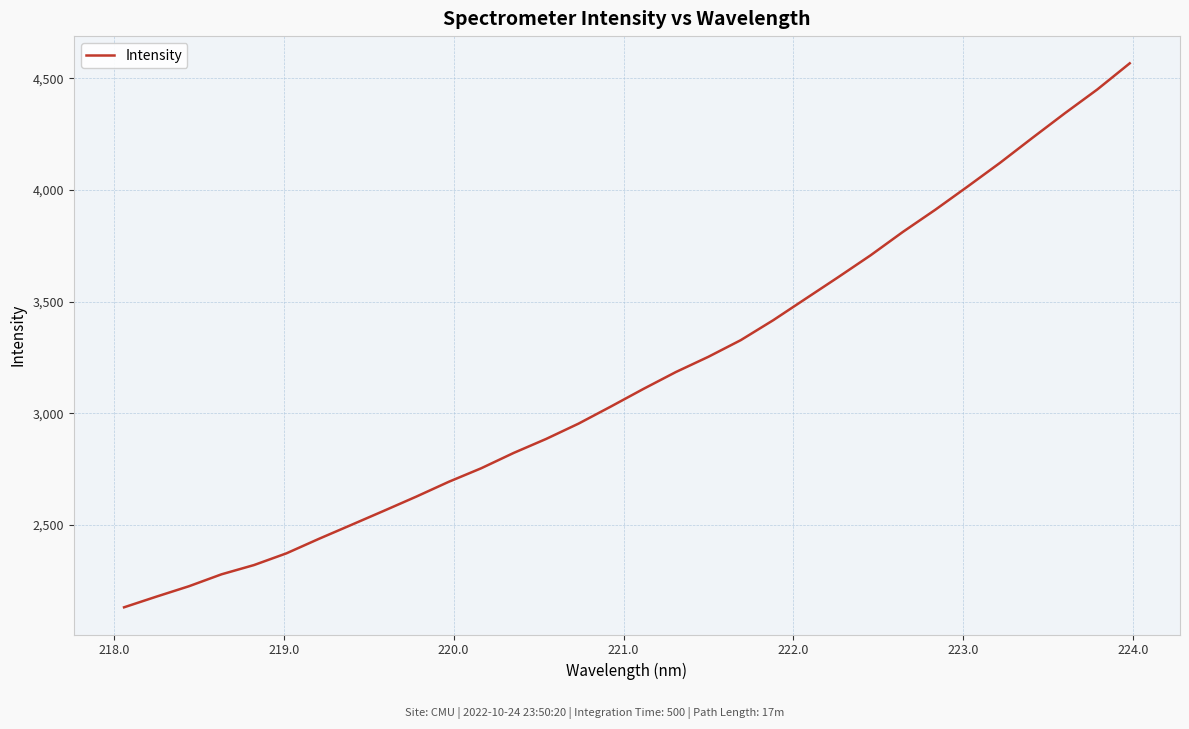

What is the smallest value displayed?

2131.1